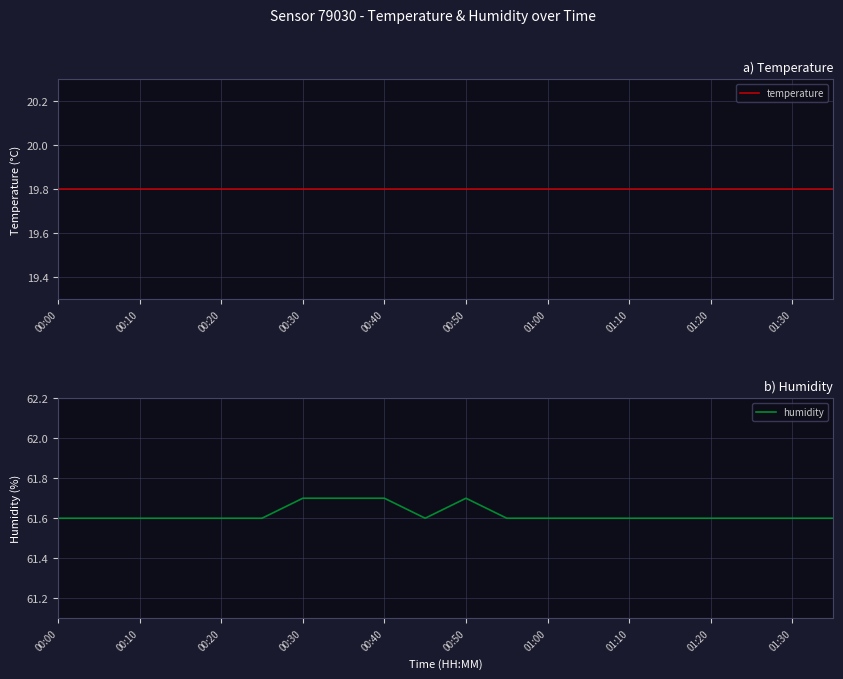

What is the lowest value of the humidity series?

61.6